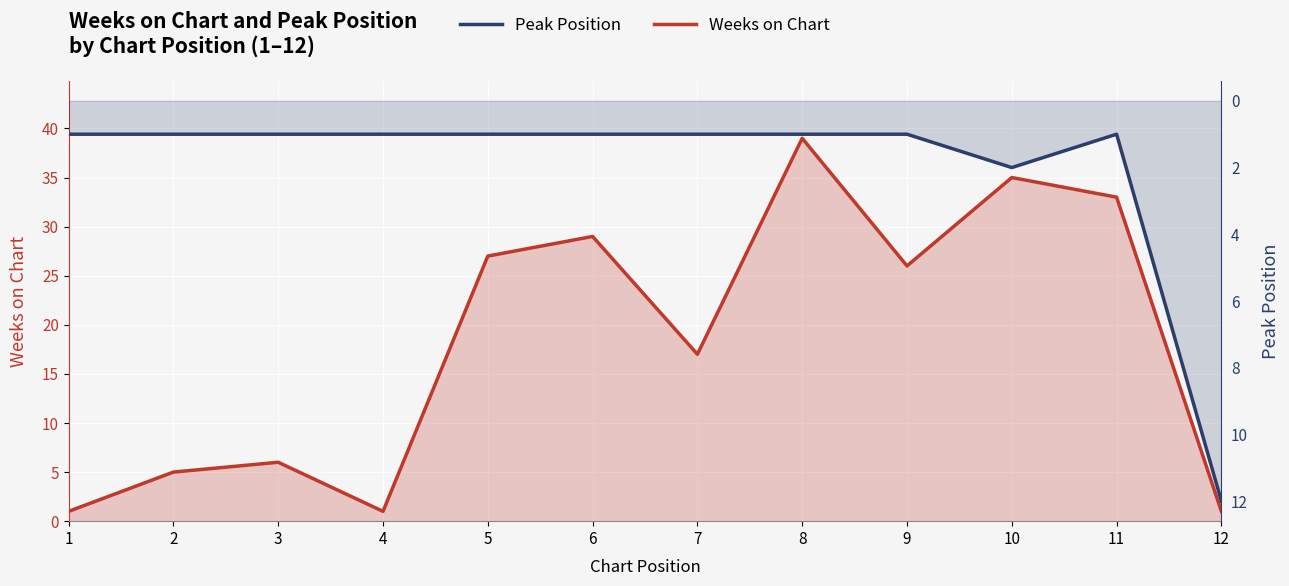

What are all the series names shown in the legend?

Weeks on Chart, Peak Position